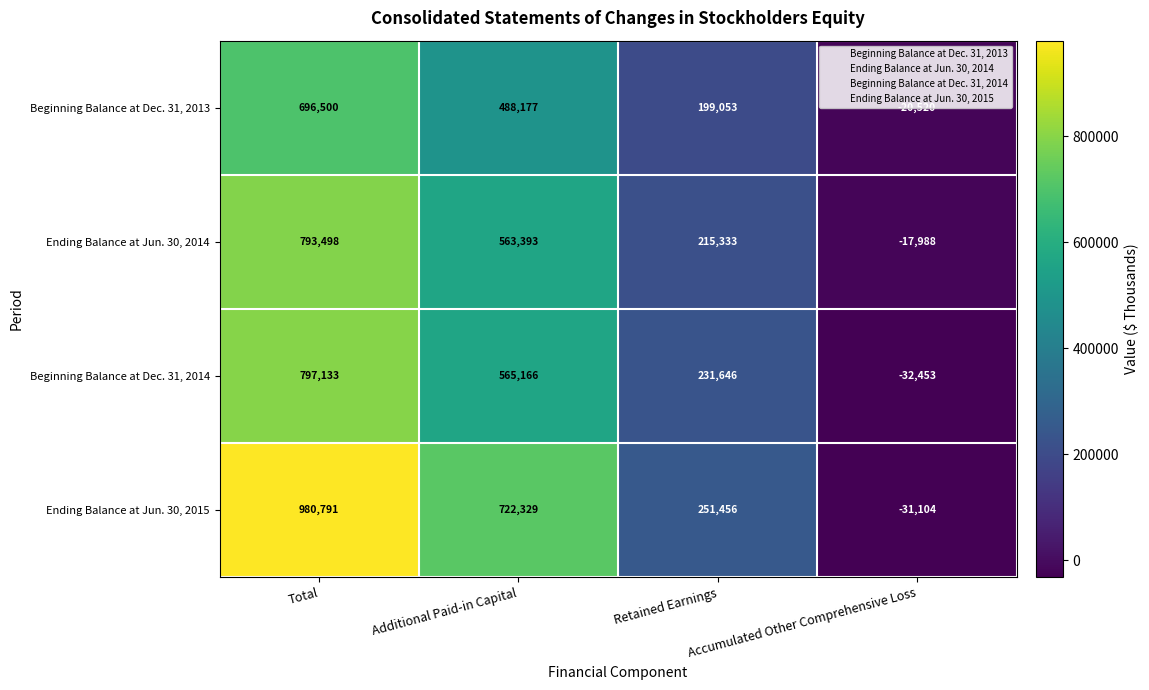

Which series has the largest total across all categories?

Ending Balance at Jun. 30, 2015